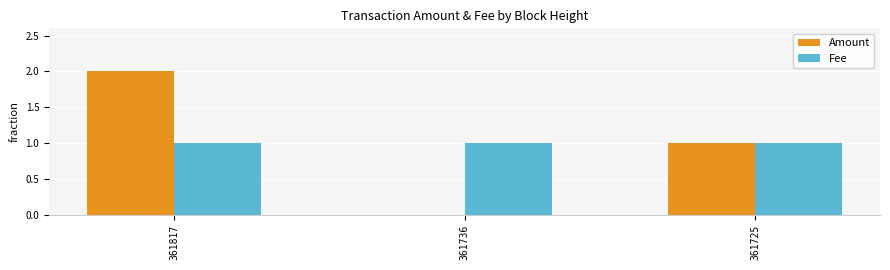

Between 361817 and 361725, which series saw the biggest shift?

Amount